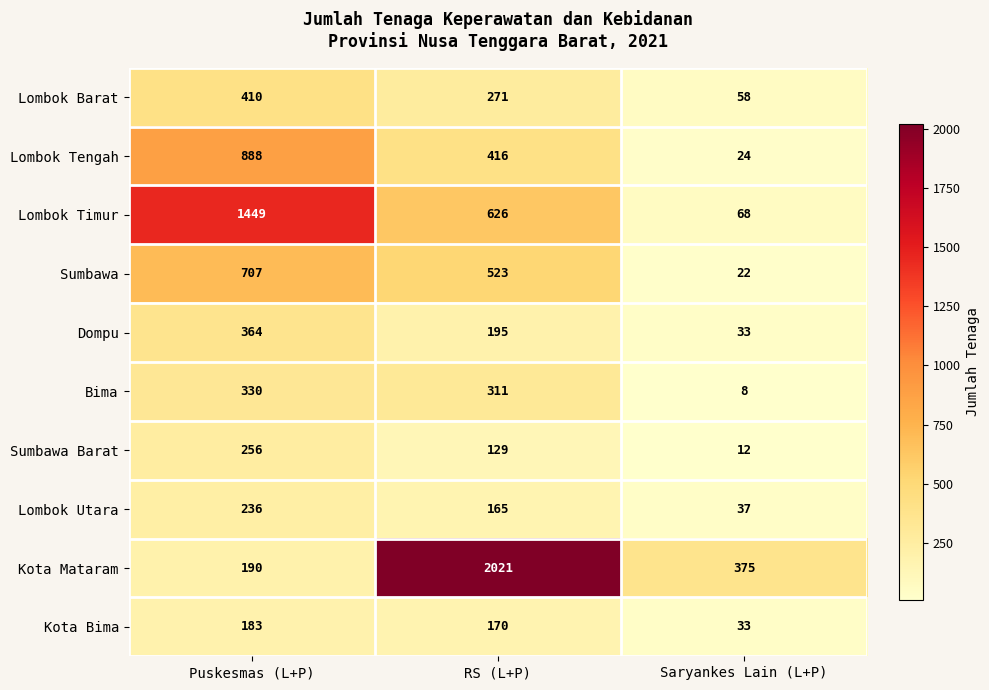

What is the difference between the second highest and minimum values in the Kota Mataram series?

185